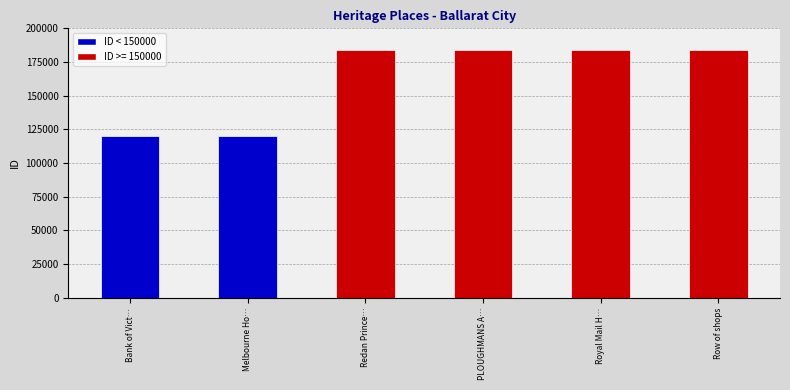

What is the value of the 6th bar from the left?

183845